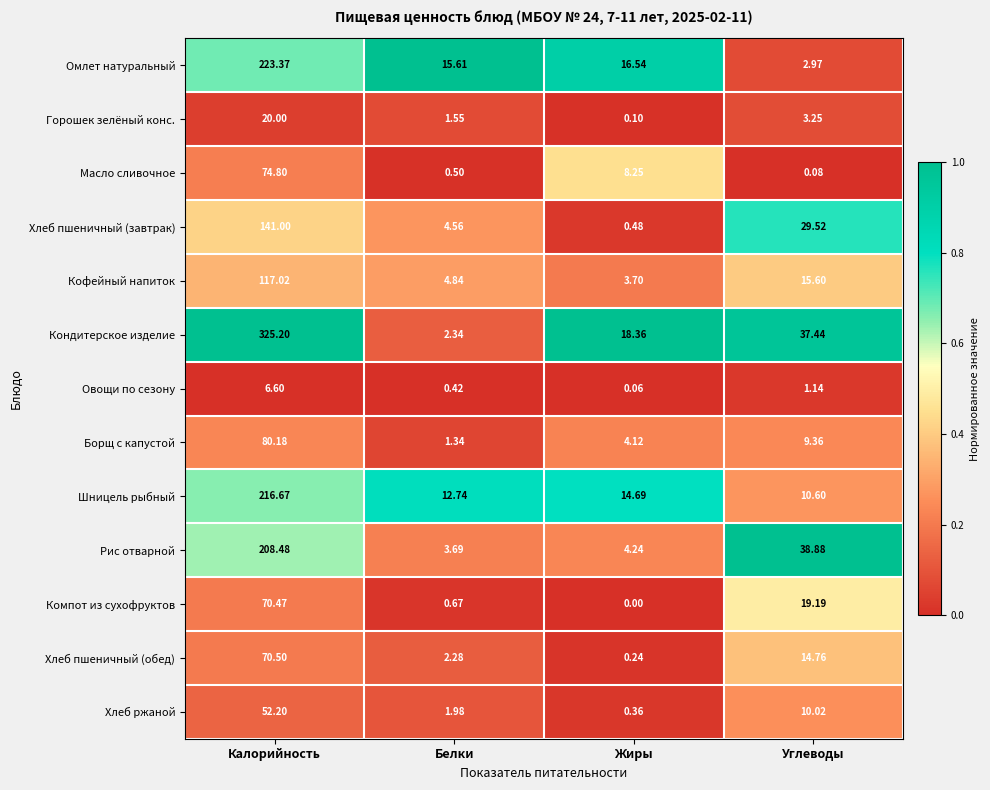

What is the total value across all series at Жиры?

71.1